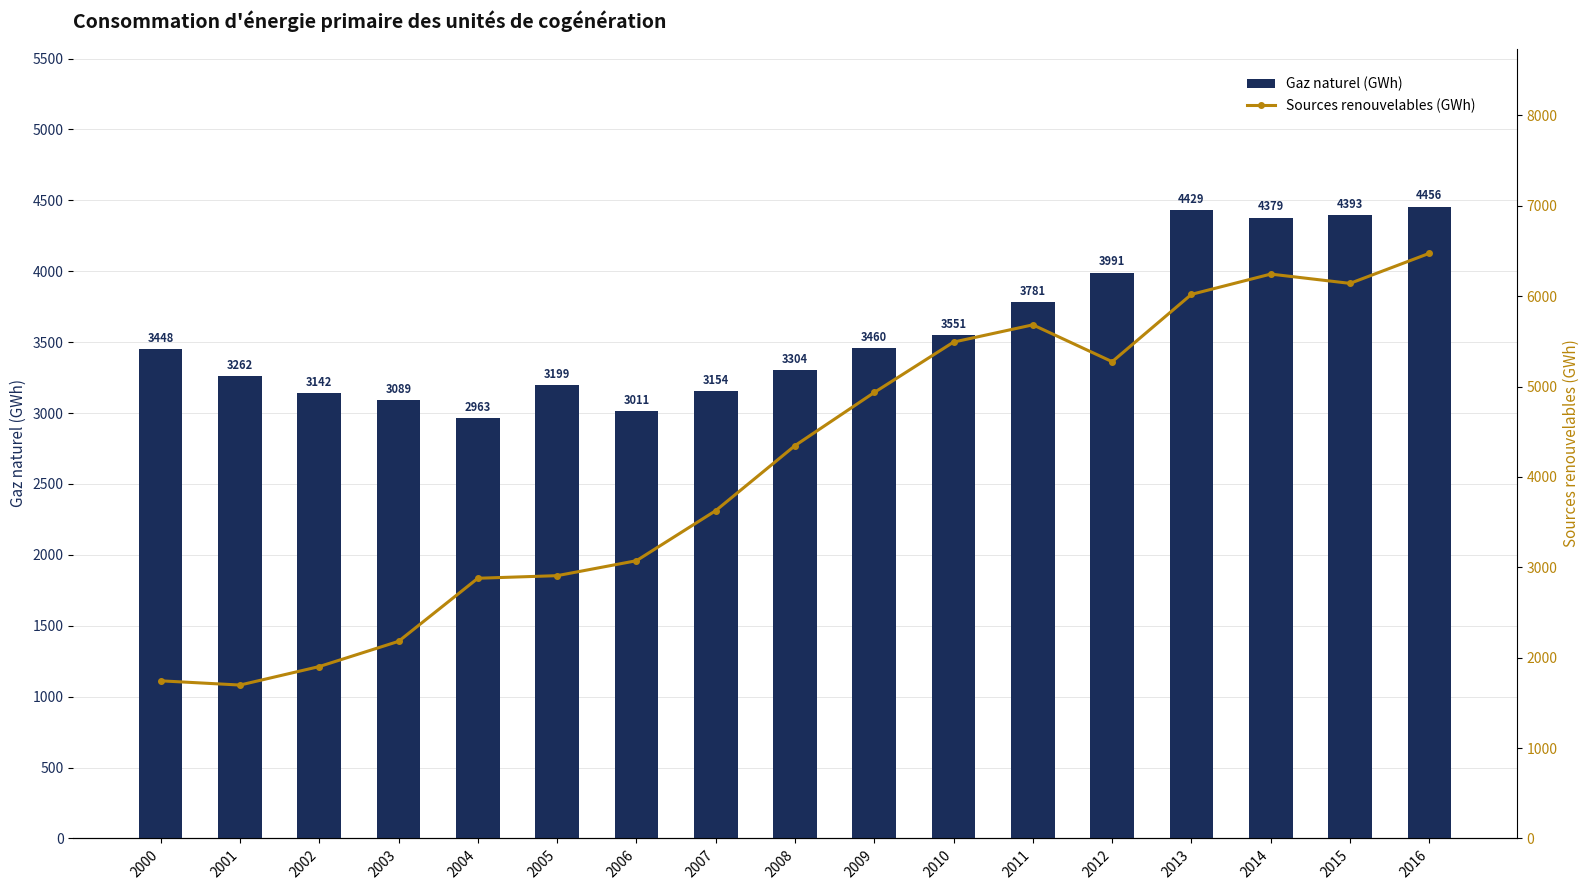

At which category is the sum across all series the highest?

2016